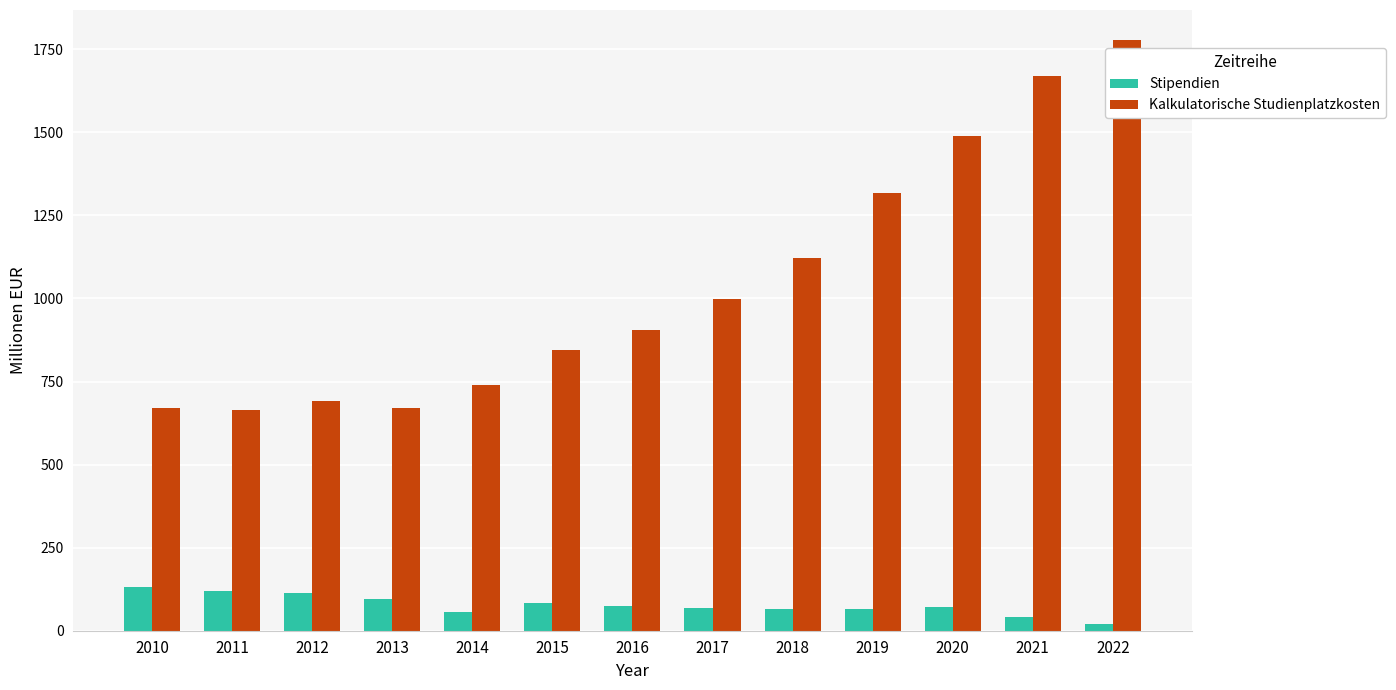

How many bars are there in total?

26